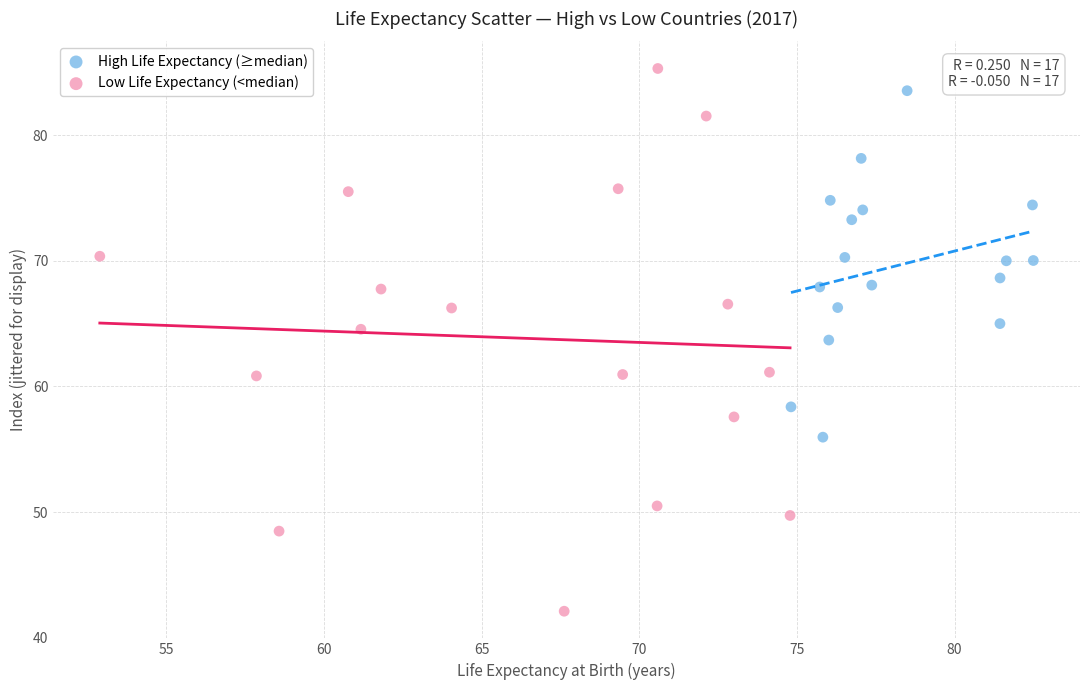

Which series reaches the maximum Y coordinate?

Low Life Expectancy (<median)